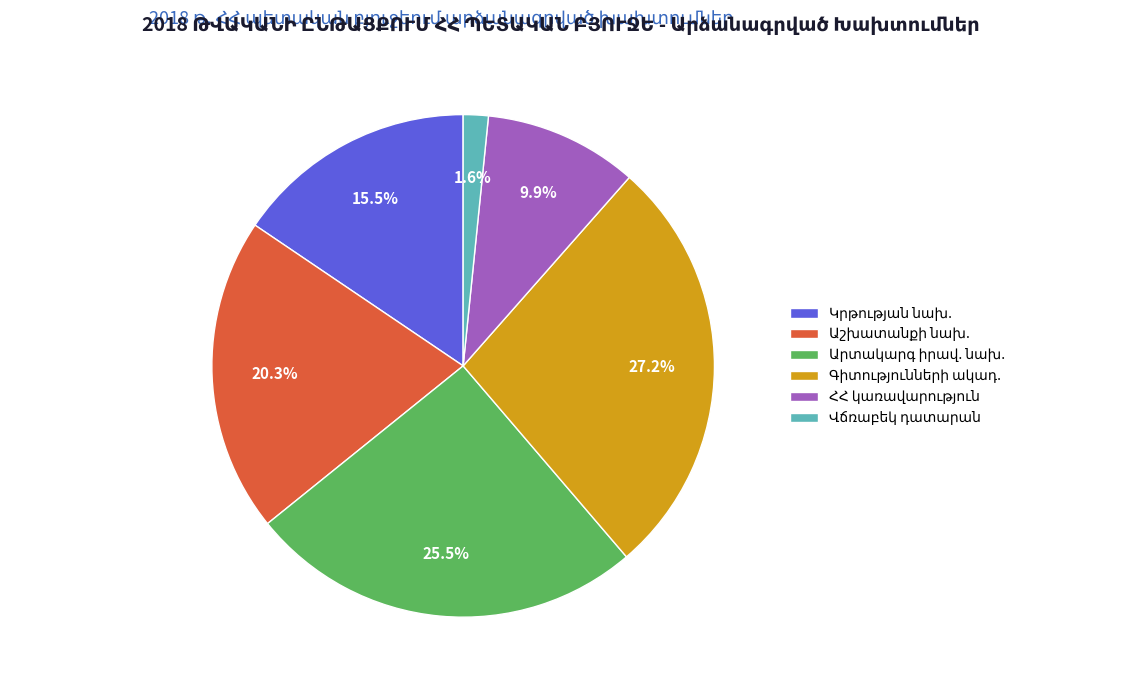

Does any single category account for the majority?

No